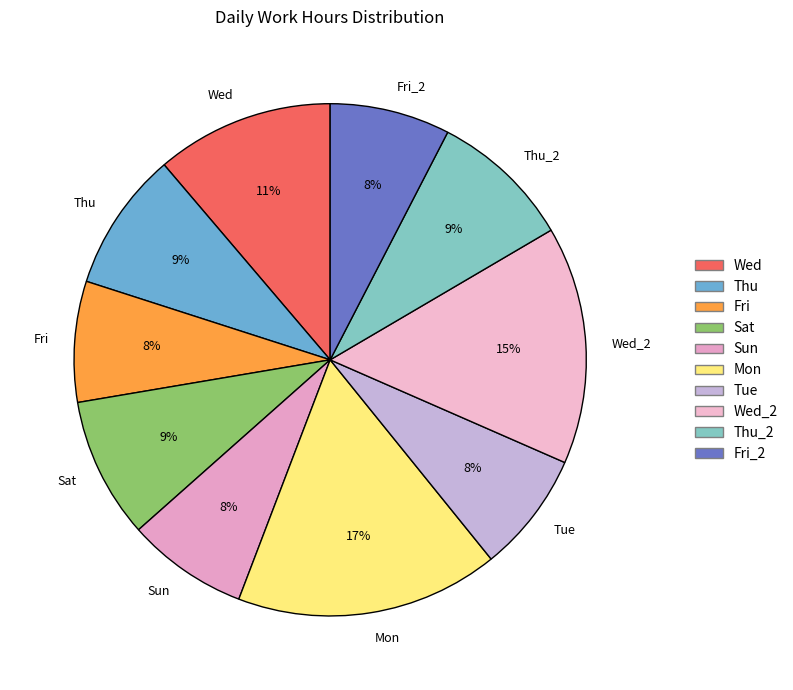

To the nearest percent, what is the average slice percentage?

10%